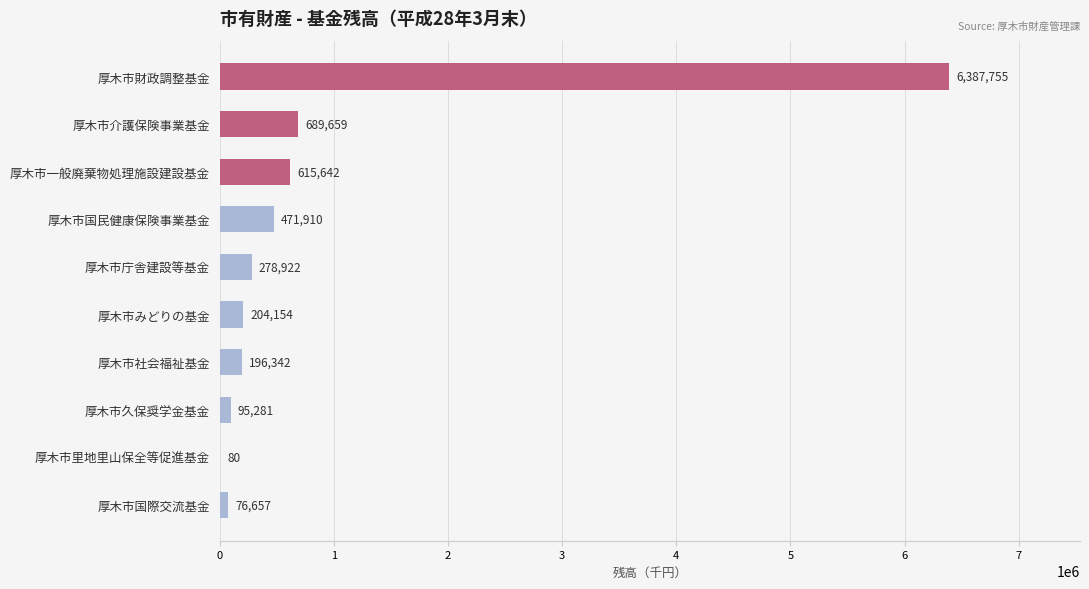

Is it true that the value at 厚木市介護保険事業基金 is 689659?

True